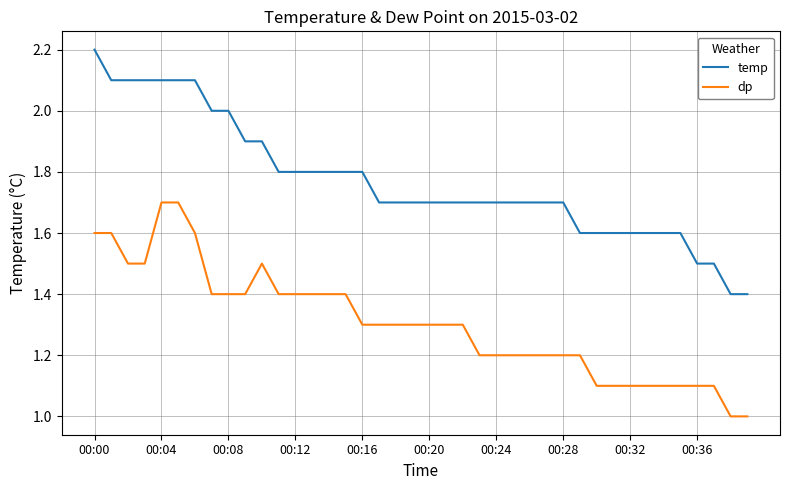

What is the difference between the maximum and minimum values in the dp series?

0.7